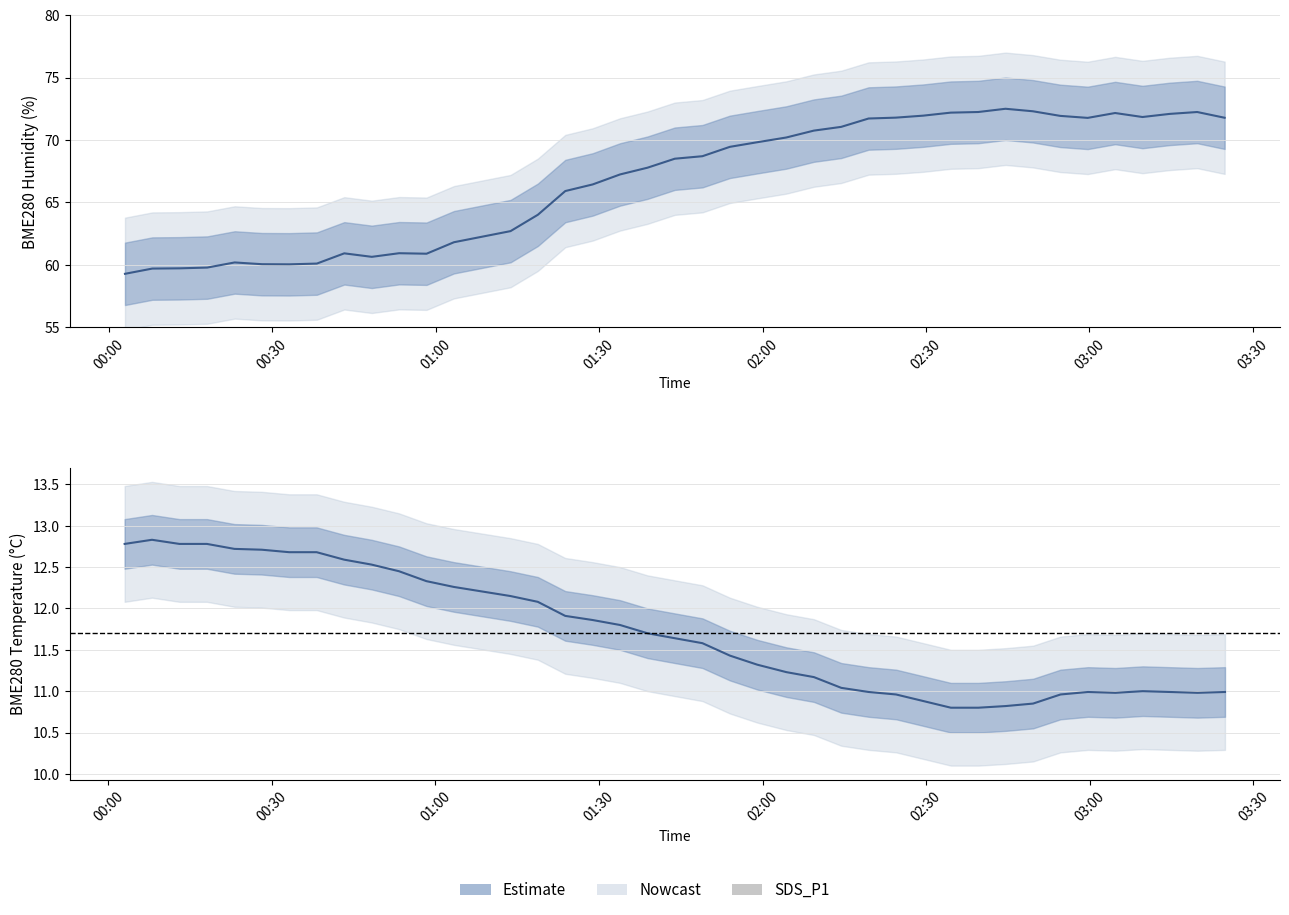

How many distinct data groups are displayed?

2